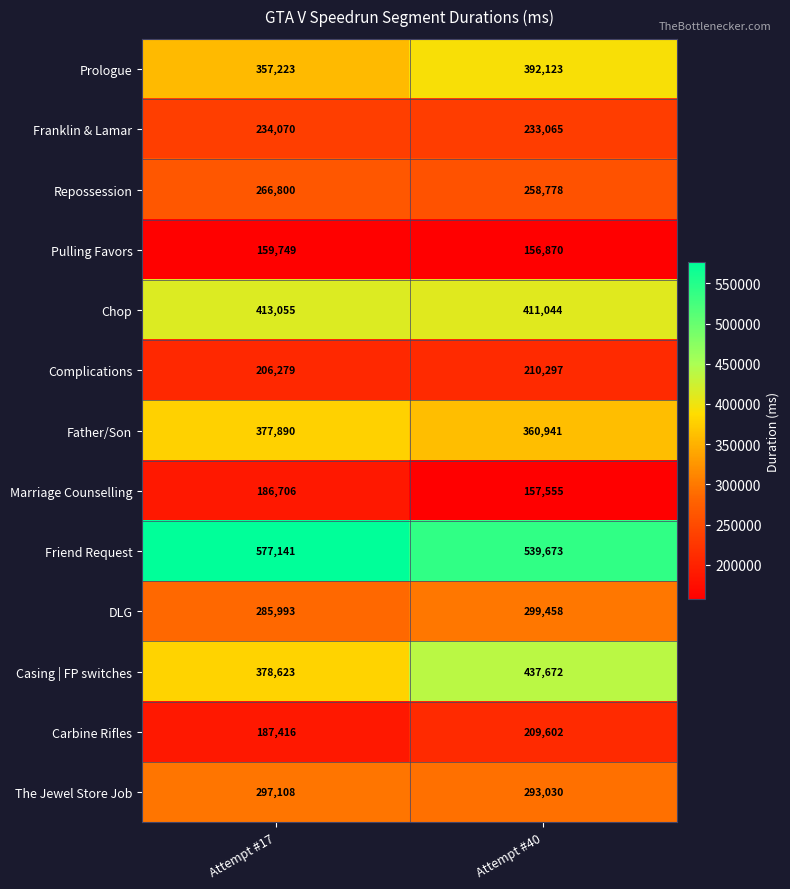

List the series in order of their peak value, lowest first.

Pulling Favors, Marriage Counselling, Carbine Rifles, Complications, Franklin & Lamar, Repossession, The Jewel Store Job, DLG, Father/Son, Prologue, Chop, Casing | FP switches, Friend Request